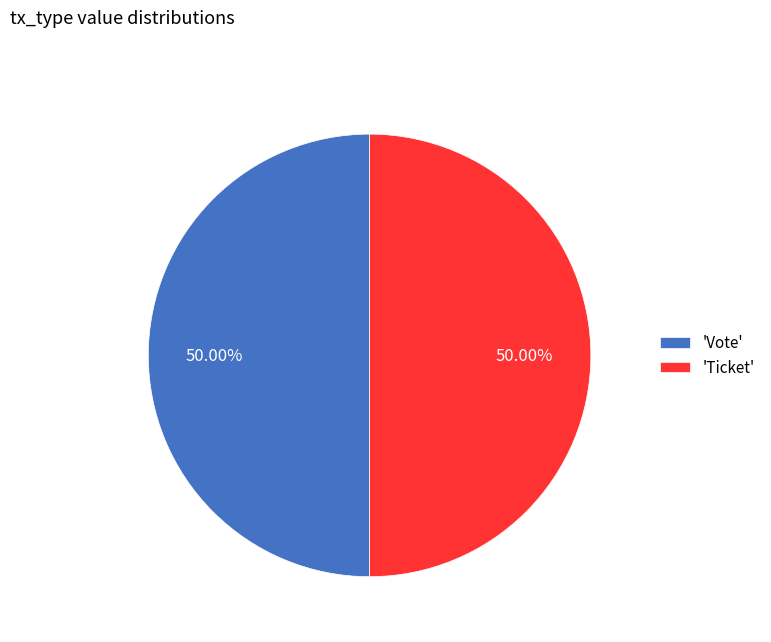

Count the number of slices in the pie.

2